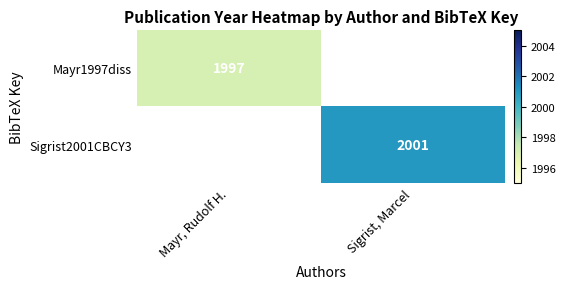

True or false: Mayr1997diss has a value of 707 at Mayr, Rudolf H..

False